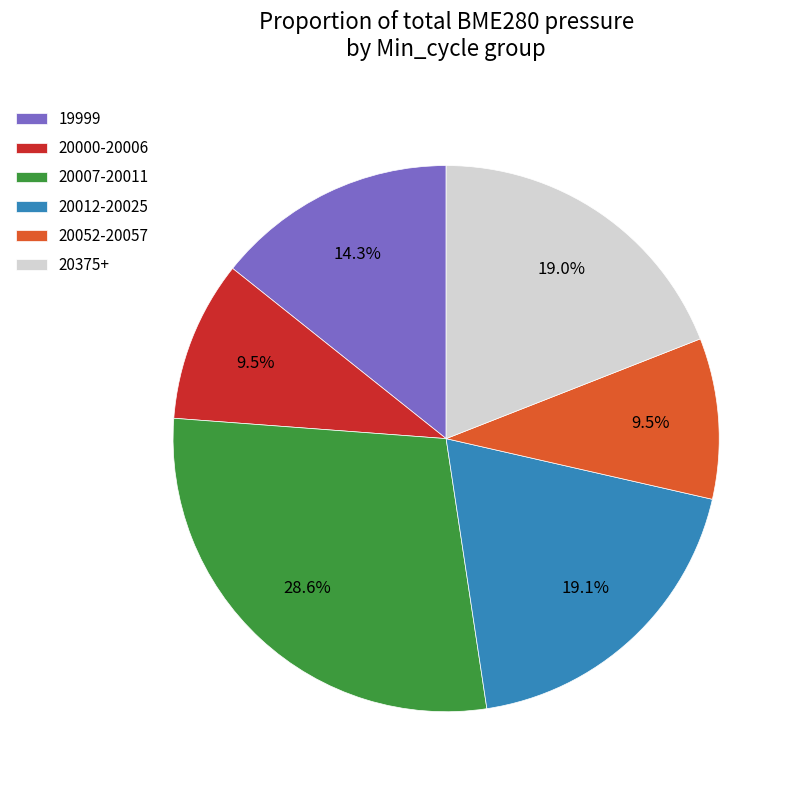

Is 20052-20057 the majority of the pie?

No